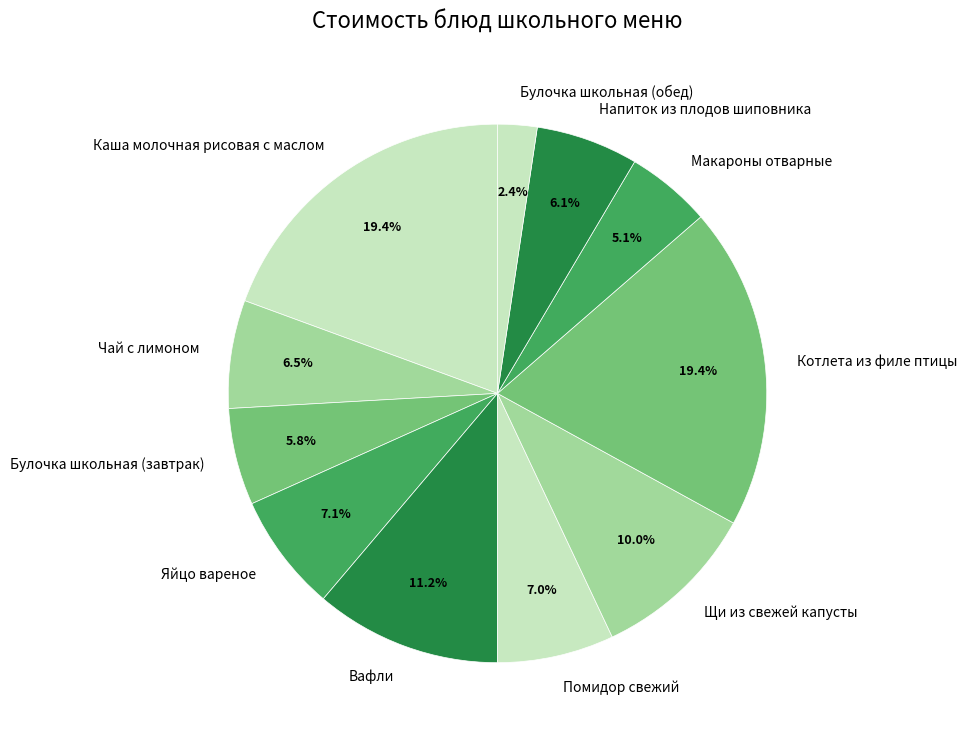

Count the number of slices in the pie.

11